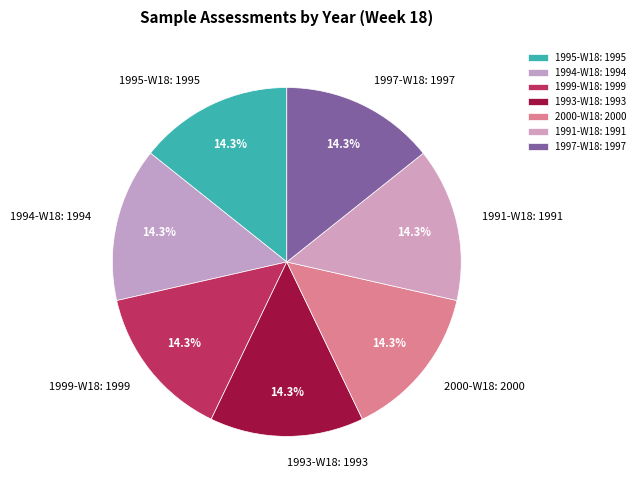

What percentage is the 1991-W18 slice, to the nearest percent?

14%